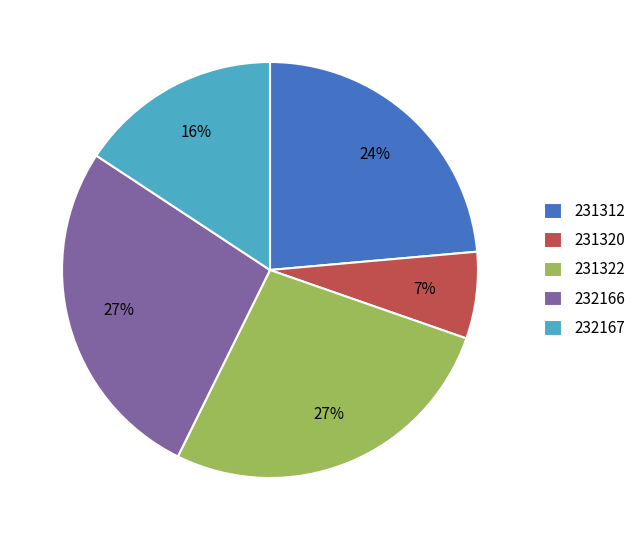

Which has a higher value, 232167 or 231312?

231312